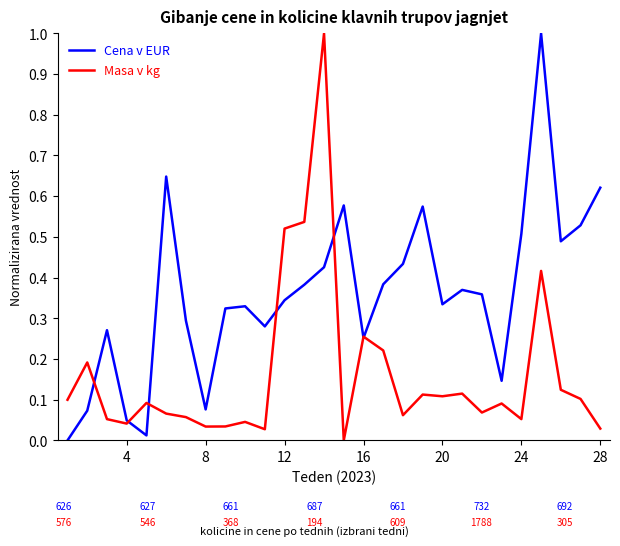

True or false: Masa v kg and Cena v EUR cross at least once.

True